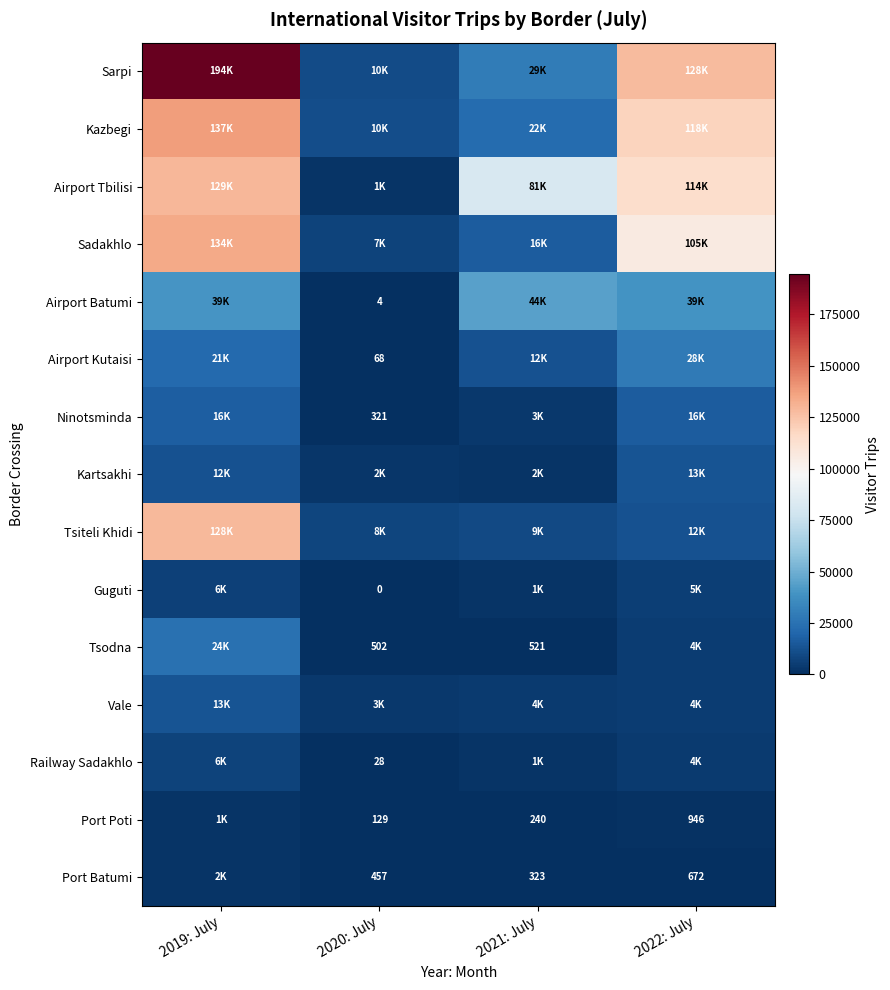

What is the sum of the Port Batumi values at 2021: July and 2020: July?

780